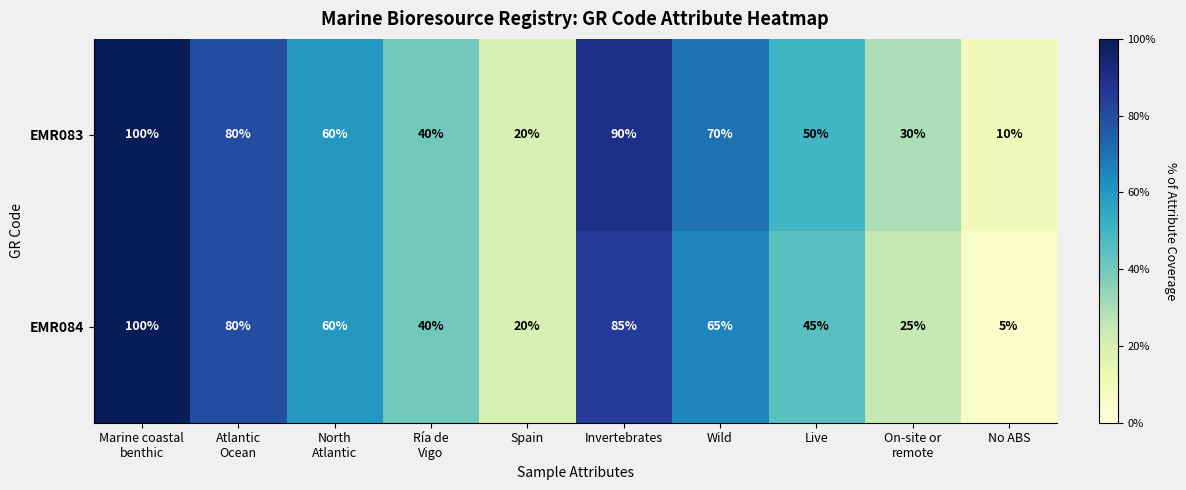

Between Ría de
Vigo and On-site or
remote, which series saw the biggest shift?

EMR084